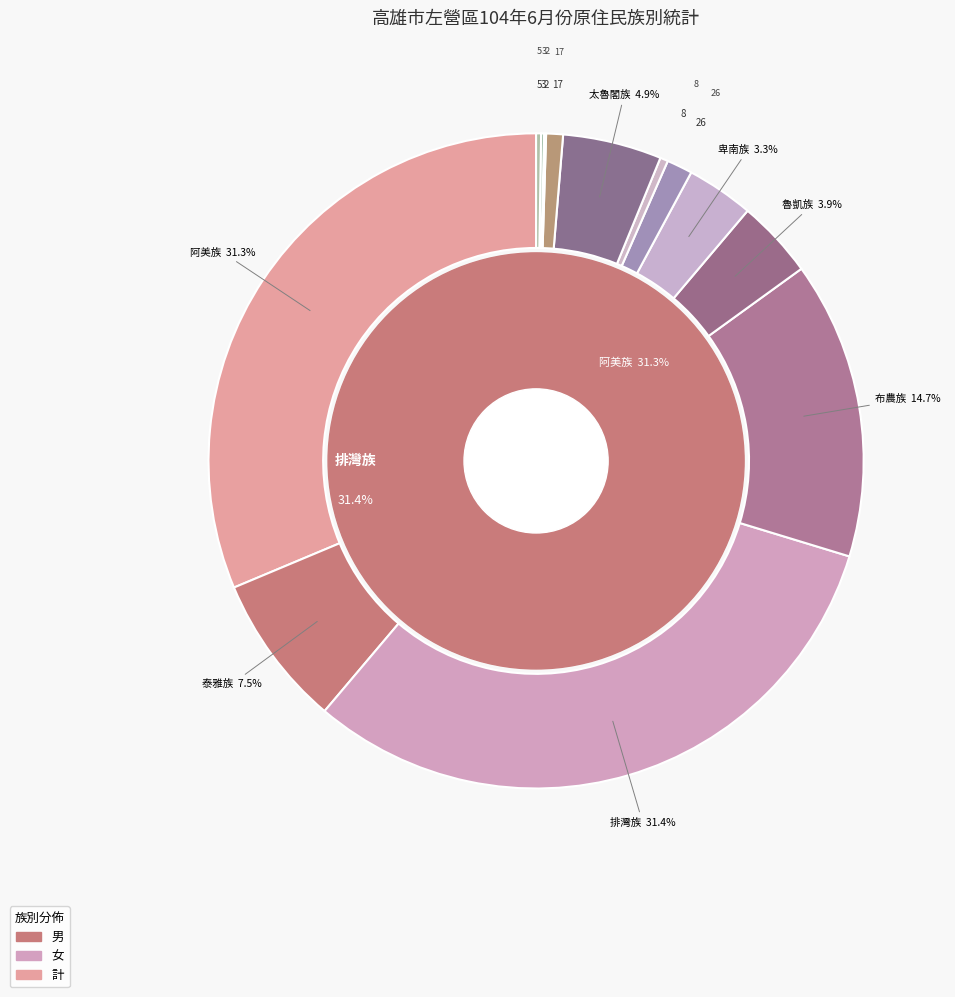

What percentage is the 阿美族 slice, to the nearest percent?

31%